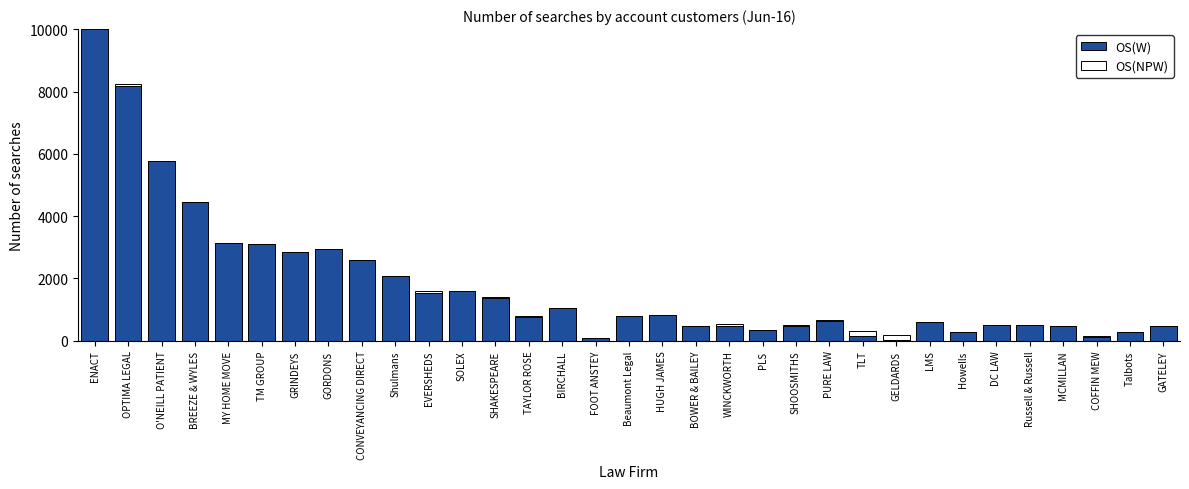

Is it true that OS(W) equals 1391 at GRINDEYS?

False